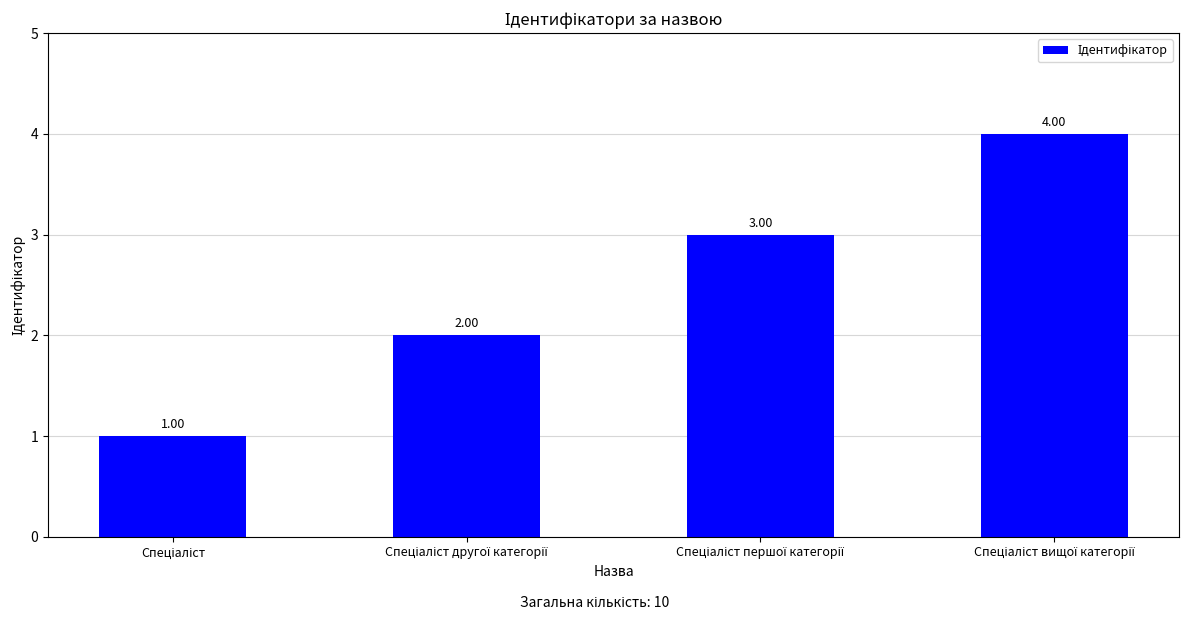

Are the bars horizontal?

No